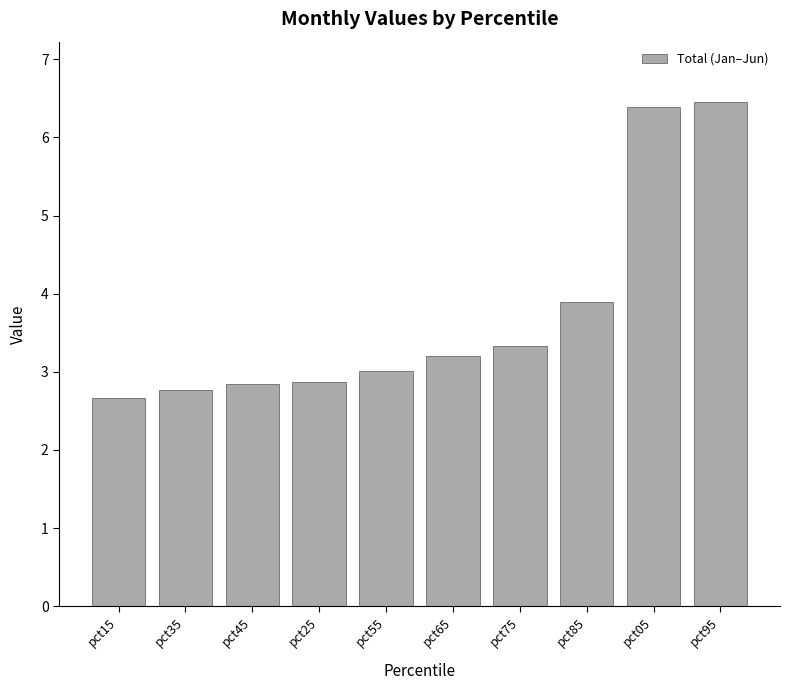

What is the change in value from pct15 to pct05?

+3.7